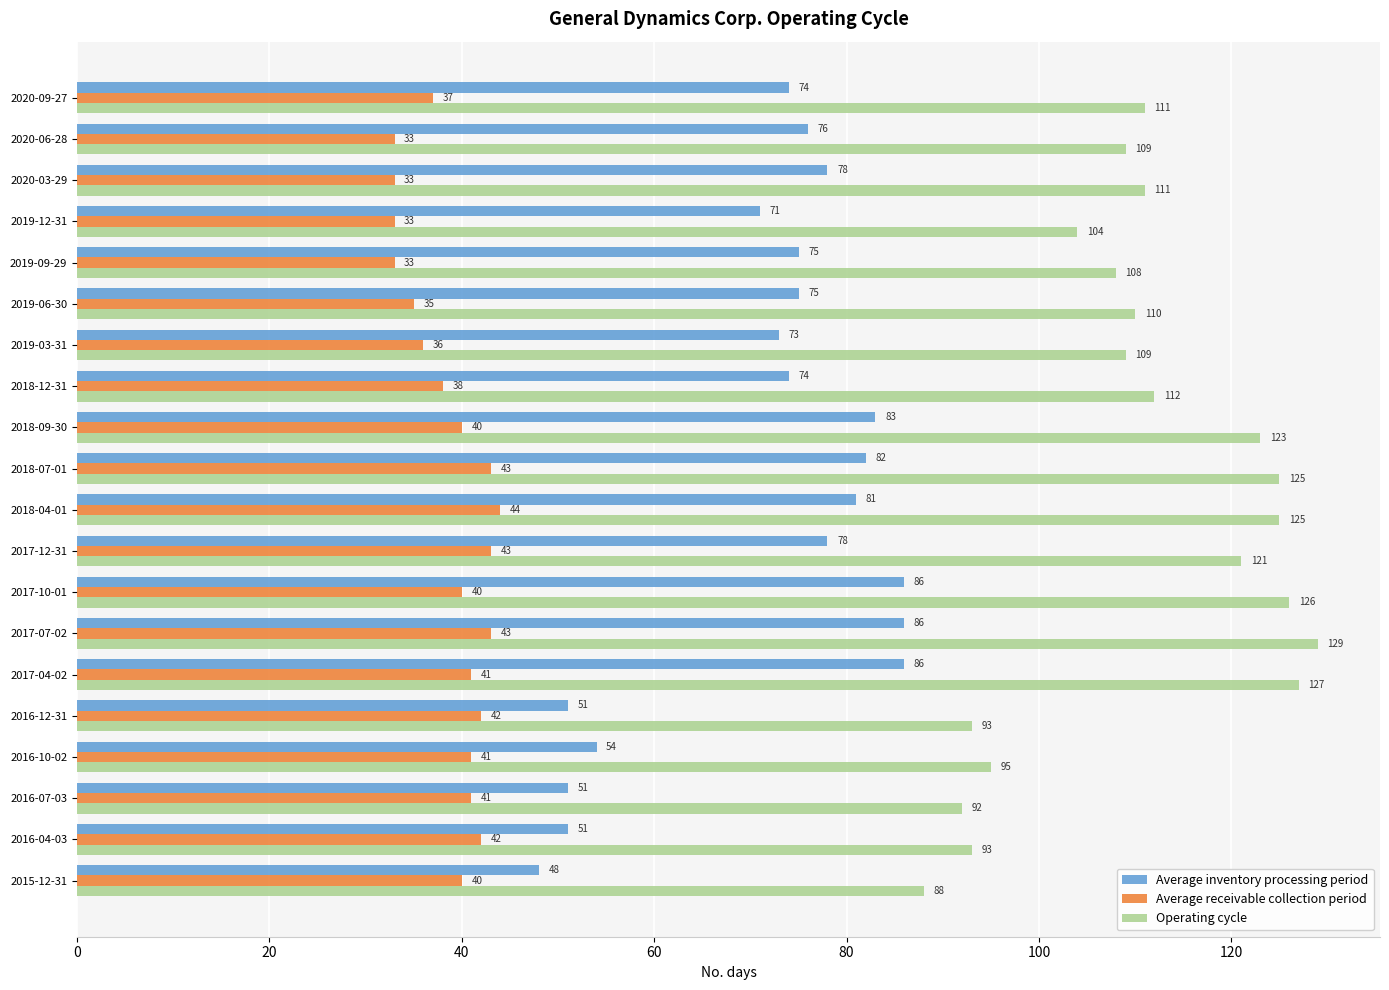

The Average receivable collection period series shows 43 at 2017-12-31. True or false?

True